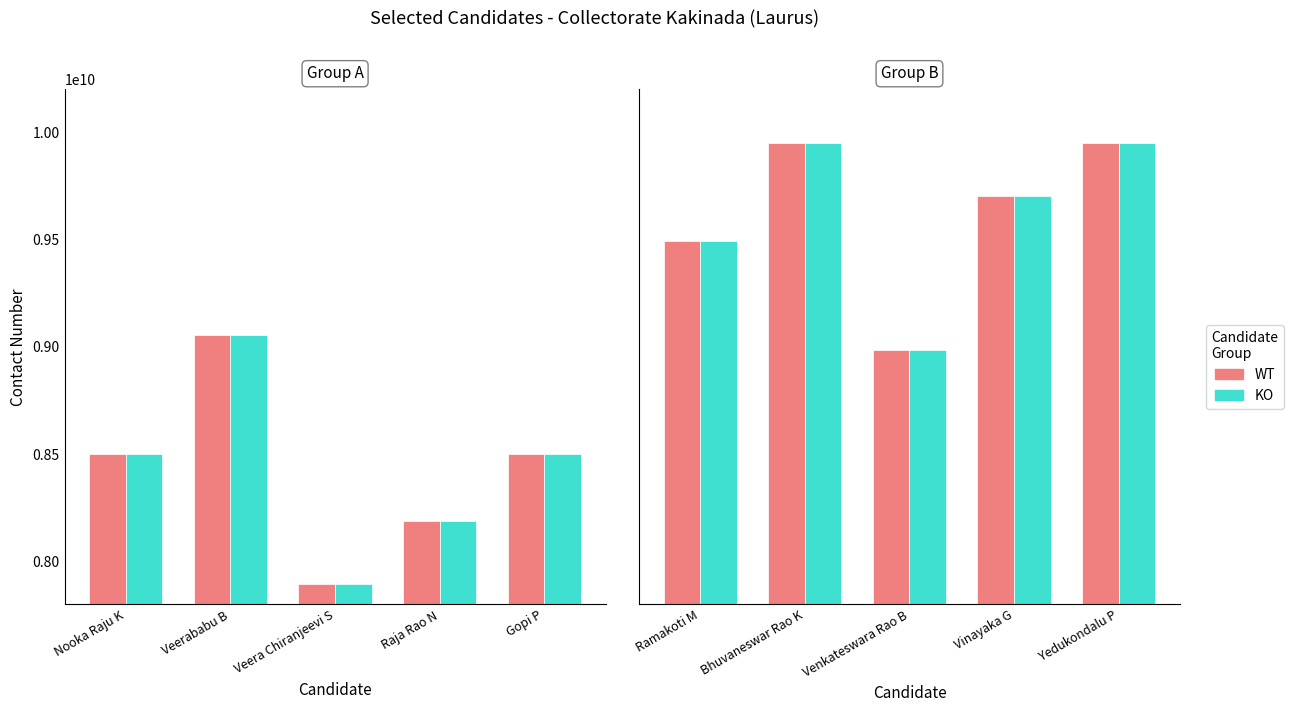

How many data points in KO are above 9701771548?

2